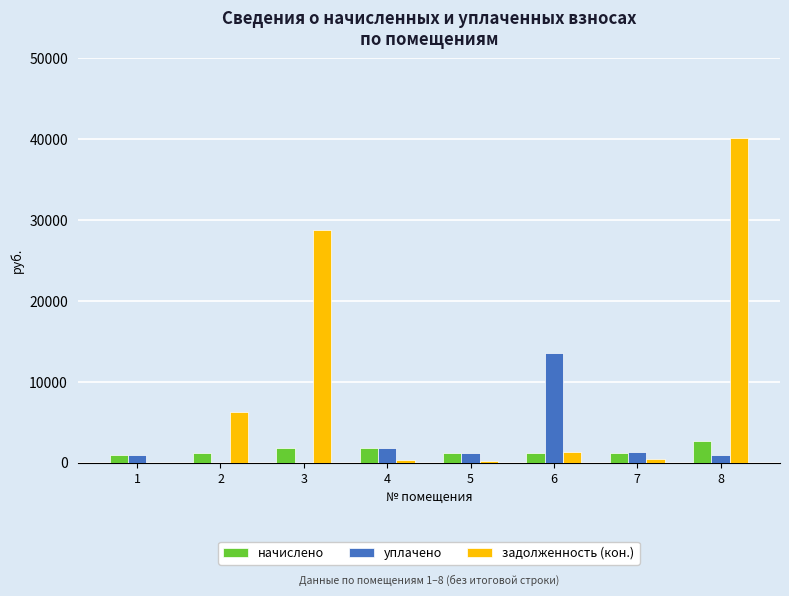

How many groups of bars are there?

8